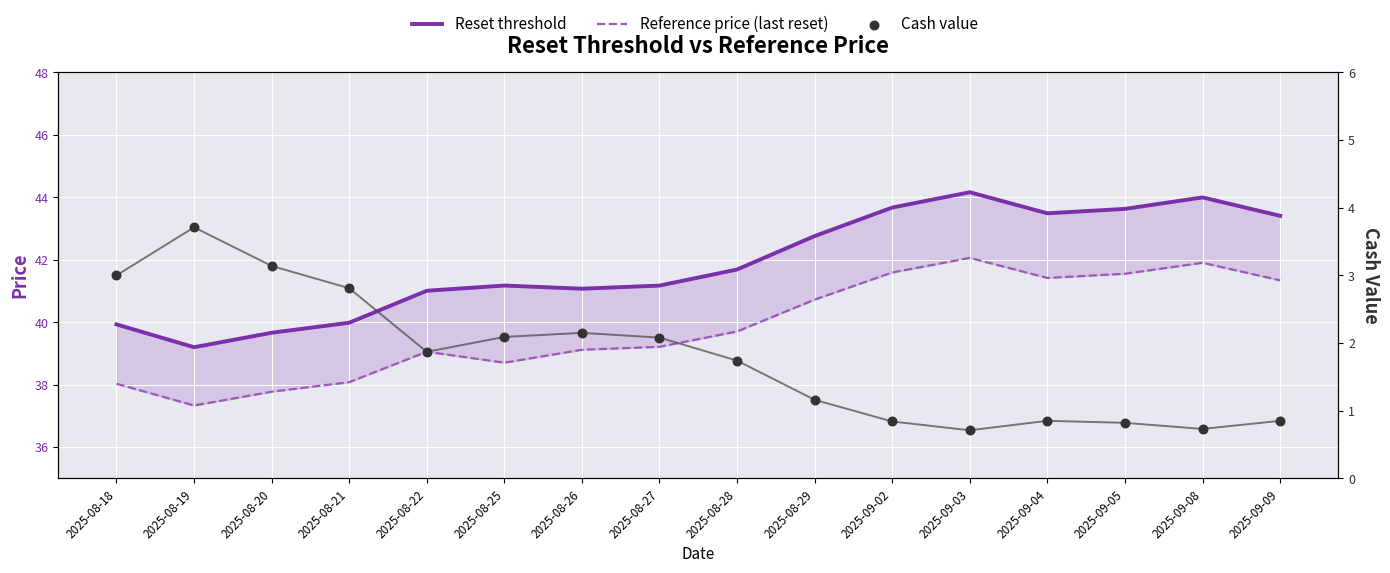

Which series has the largest Y range (max minus min)?

Reset threshold